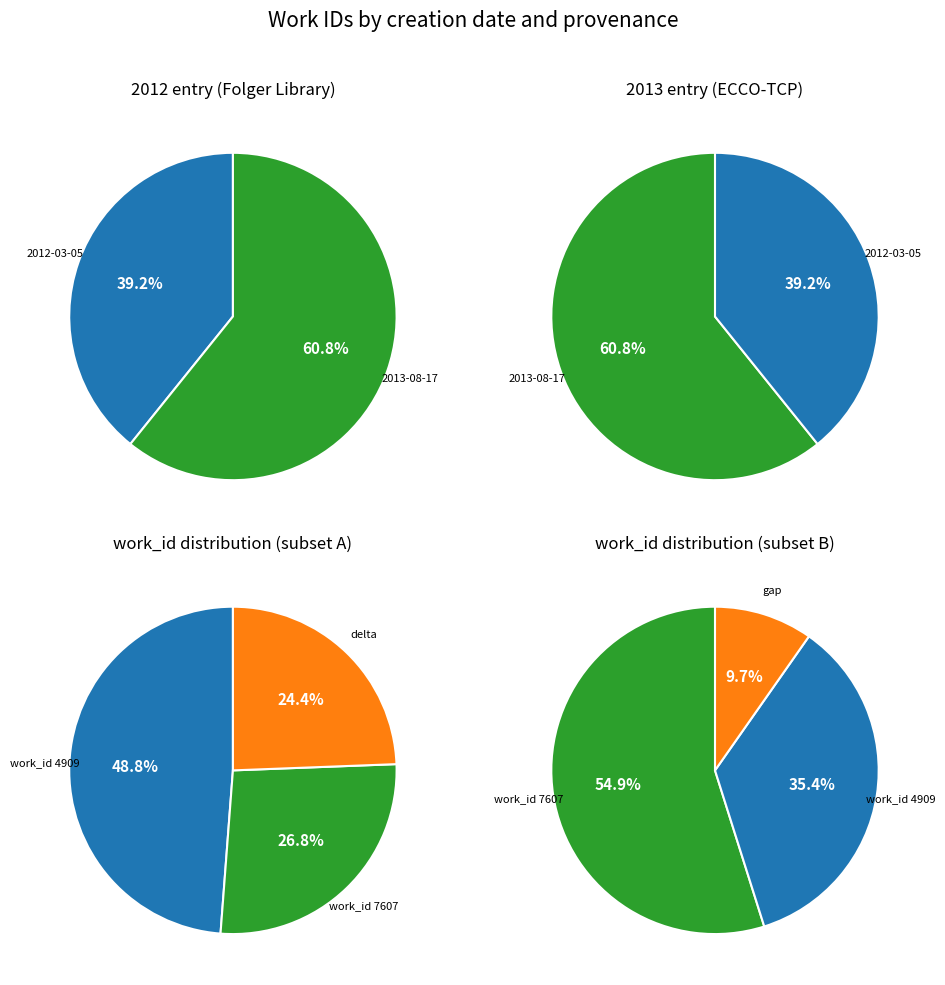

What is the majority slice?

2013